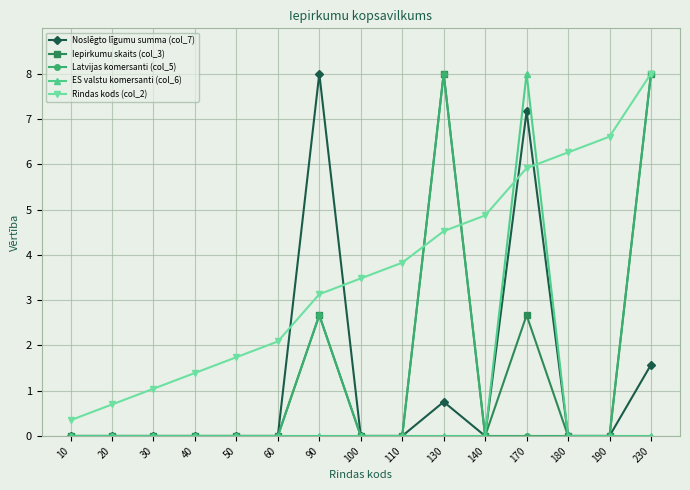

What is the average value of the Rindas kods (col_2) series?

3.6